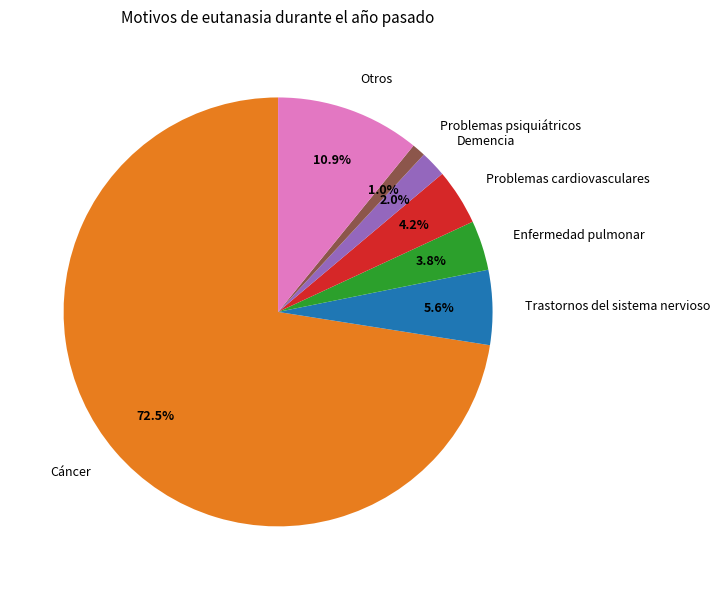

Count the number of slices in the pie.

7